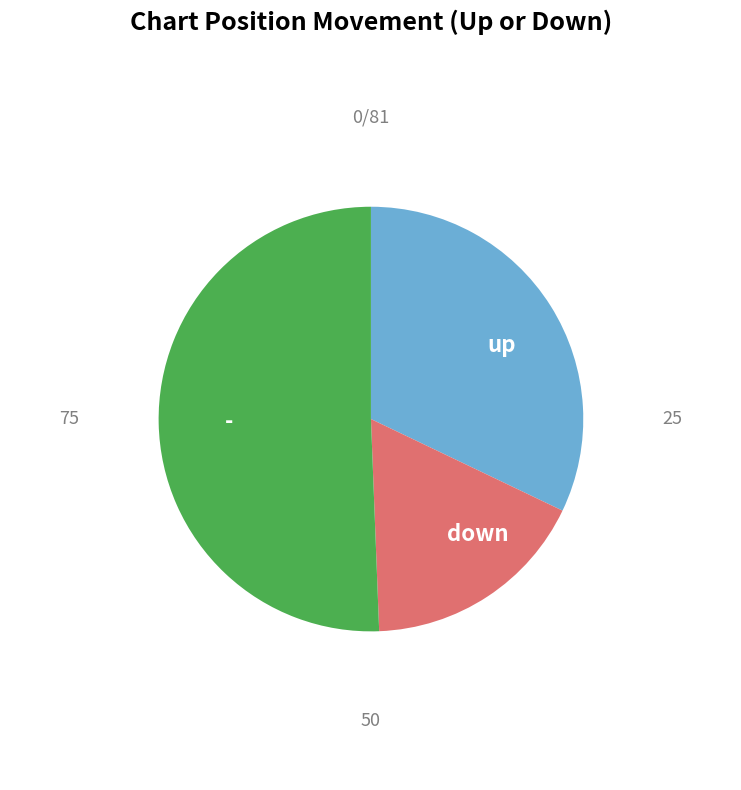

To the nearest percent, what portion does down represent?

17%